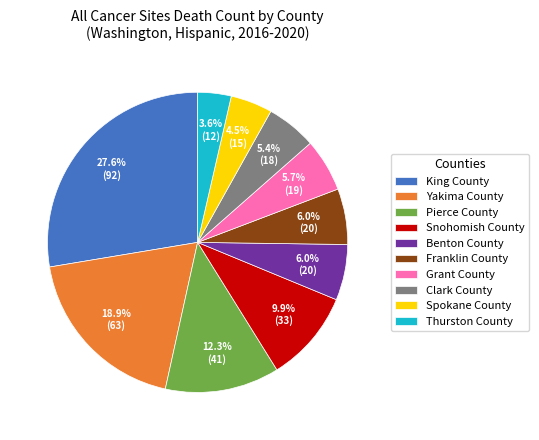

The Snohomish County slice represents 10% of the pie. True or false?

True